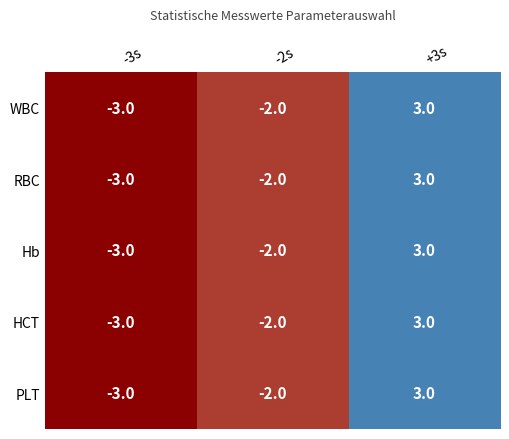

List the labels in order of PLT value, largest first.

+3s, -2s, -3s